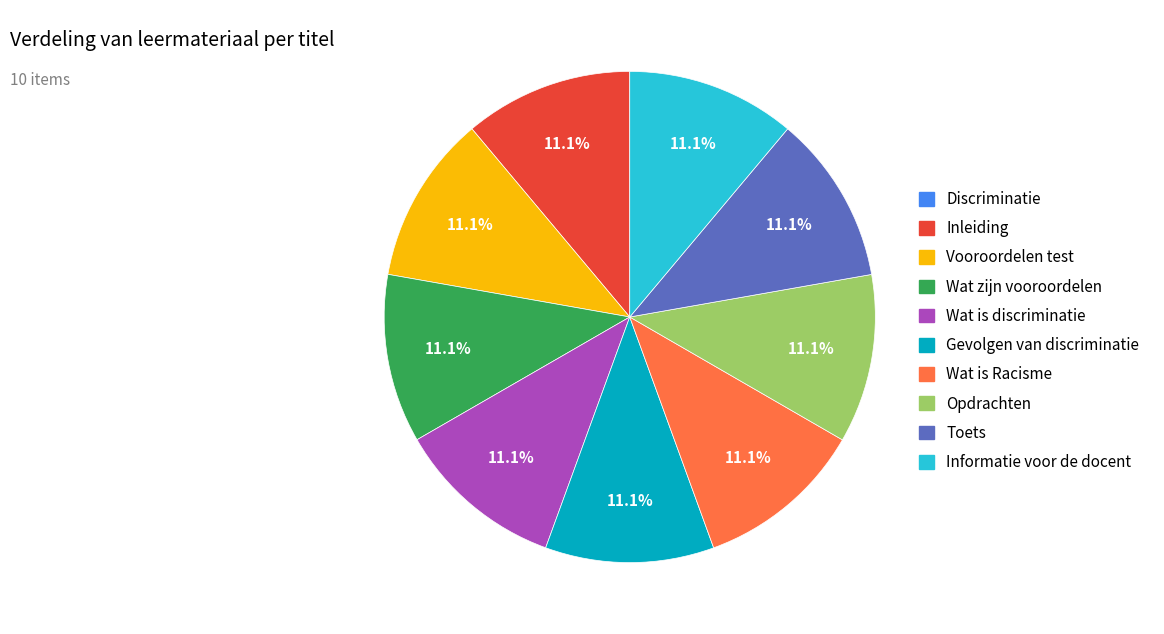

What is the ratio of the value at Inleiding to the value at Toets?

1.0